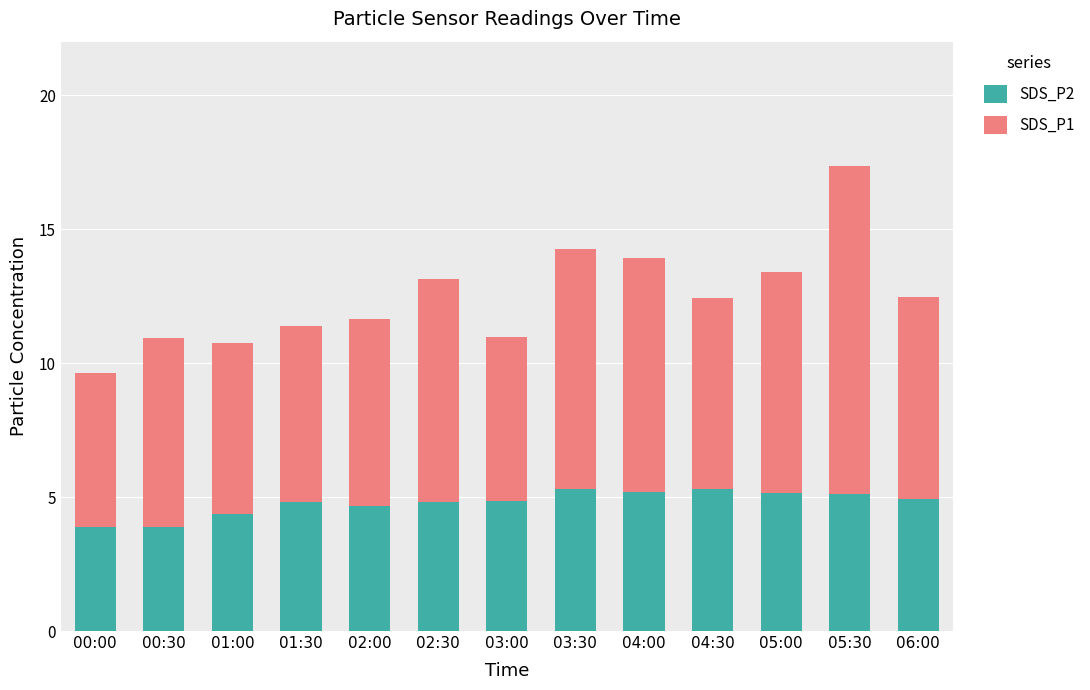

What is the total value across all series at 05:00?

13.4